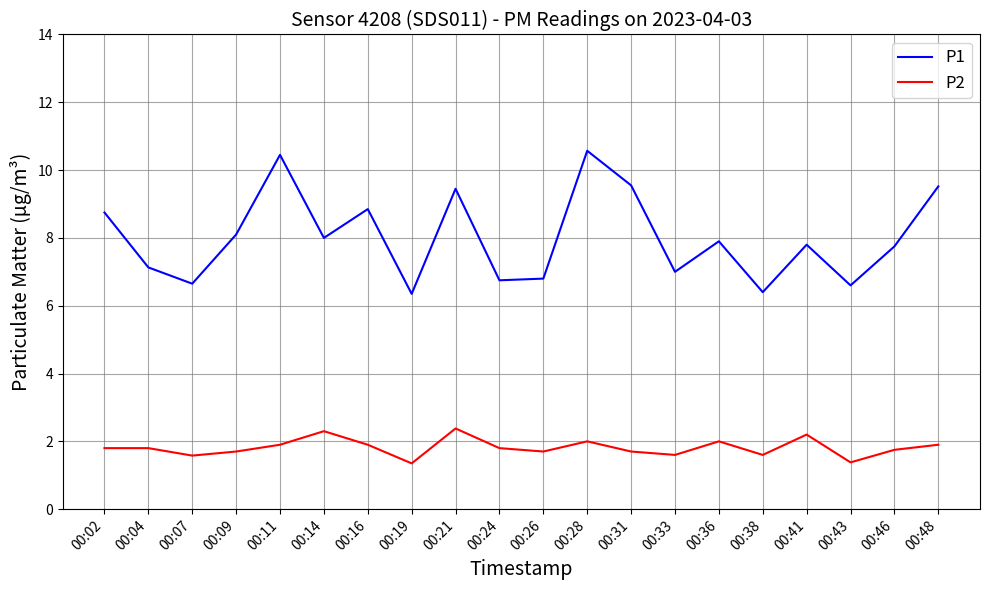

What is the highest value of the P2 series?

2.4